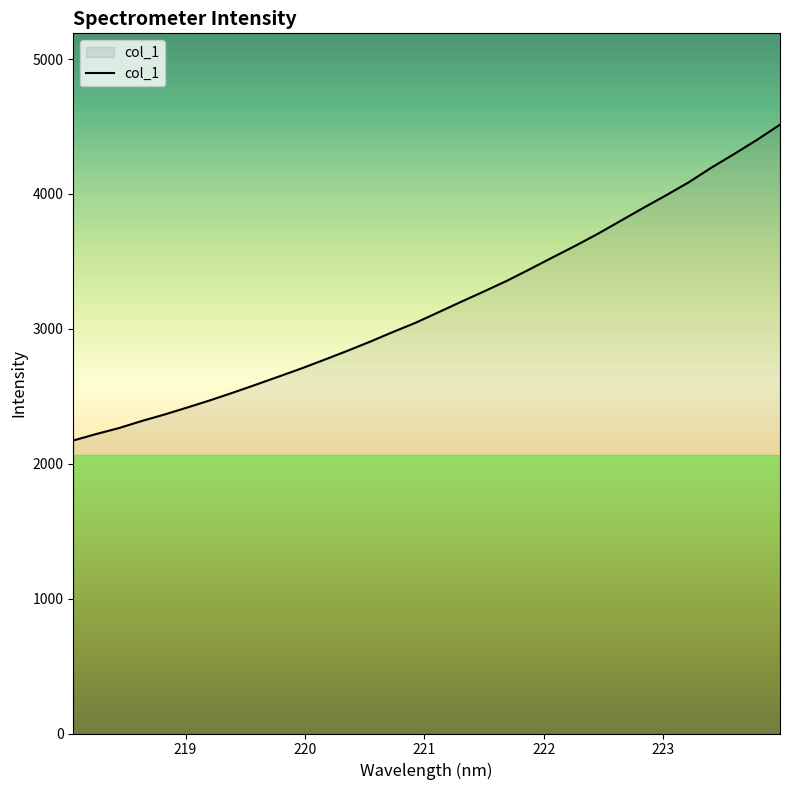

Is this an area chart (filled region under the line)?

Yes